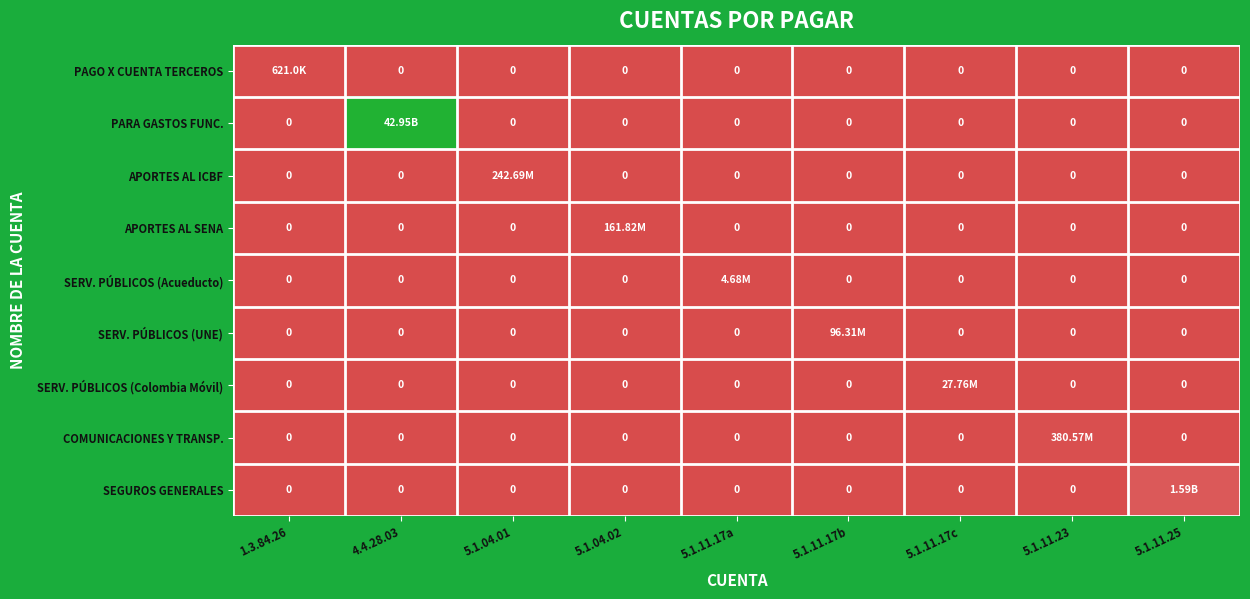

What is the difference between the highest and lowest values at 5.1.11.23?

380572533.0